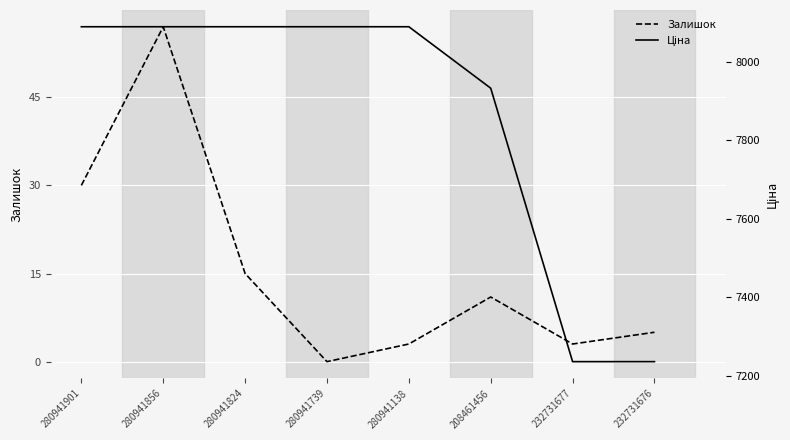

True or false: Ціна has more than 1 interior local peaks.

False